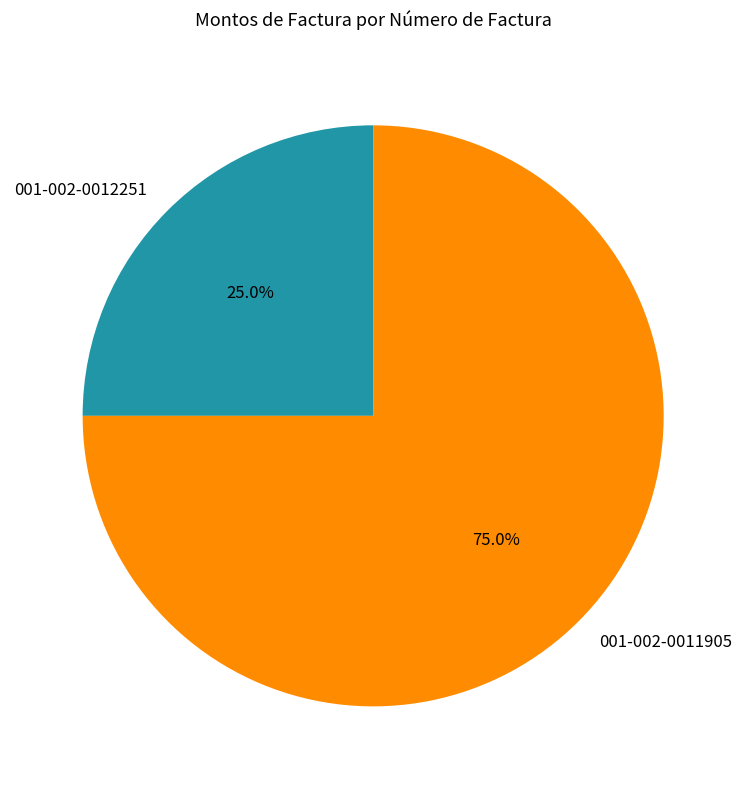

Which slice is the largest?

001-002-0011905